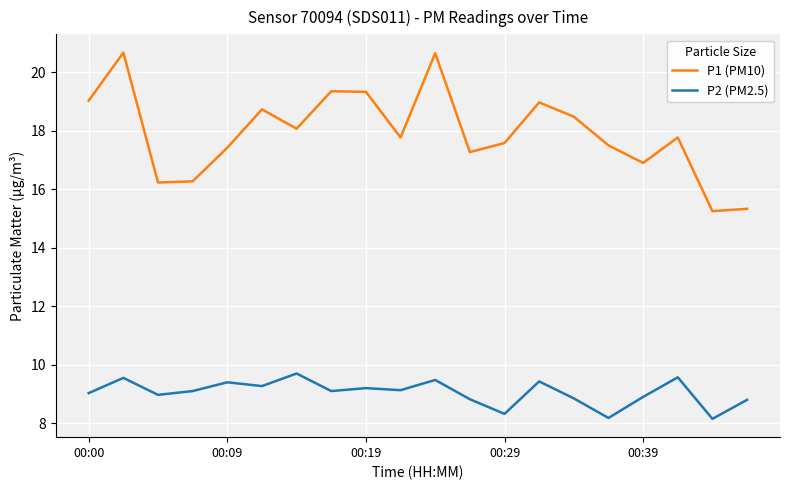

Rank the series by their average value, from lowest to highest.

P2 (PM2.5), P1 (PM10)